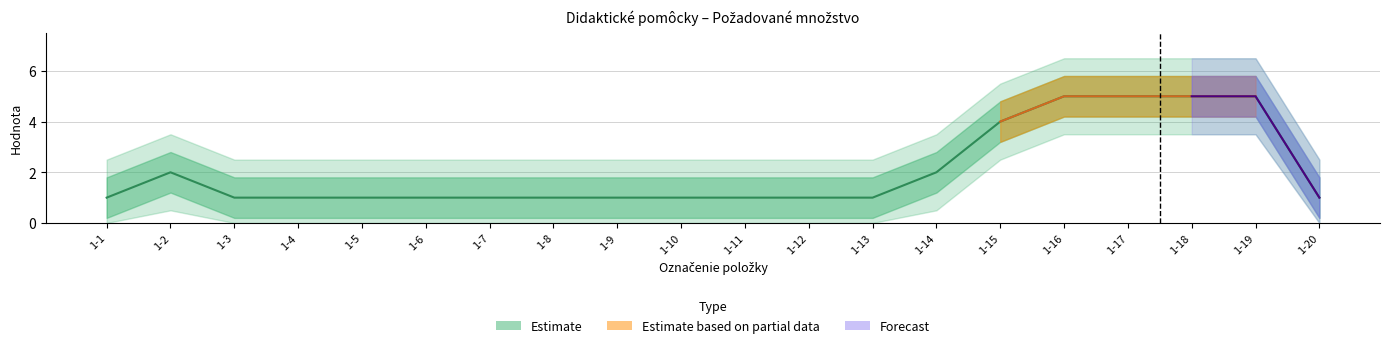

How many distinct data groups are displayed?

3